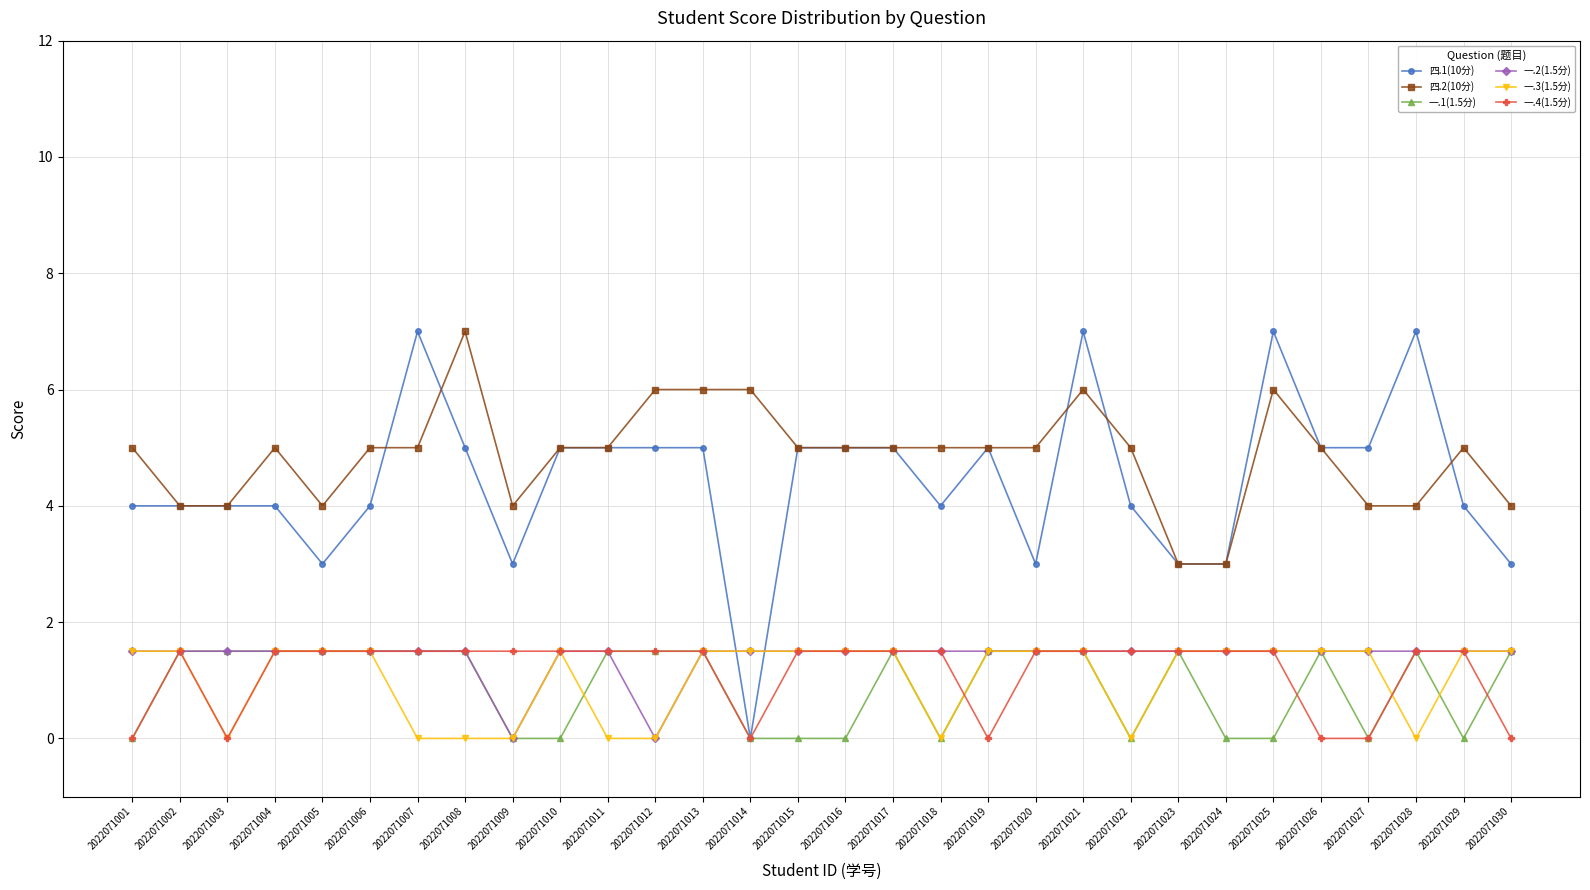

Does the chart have visible grid lines?

Yes